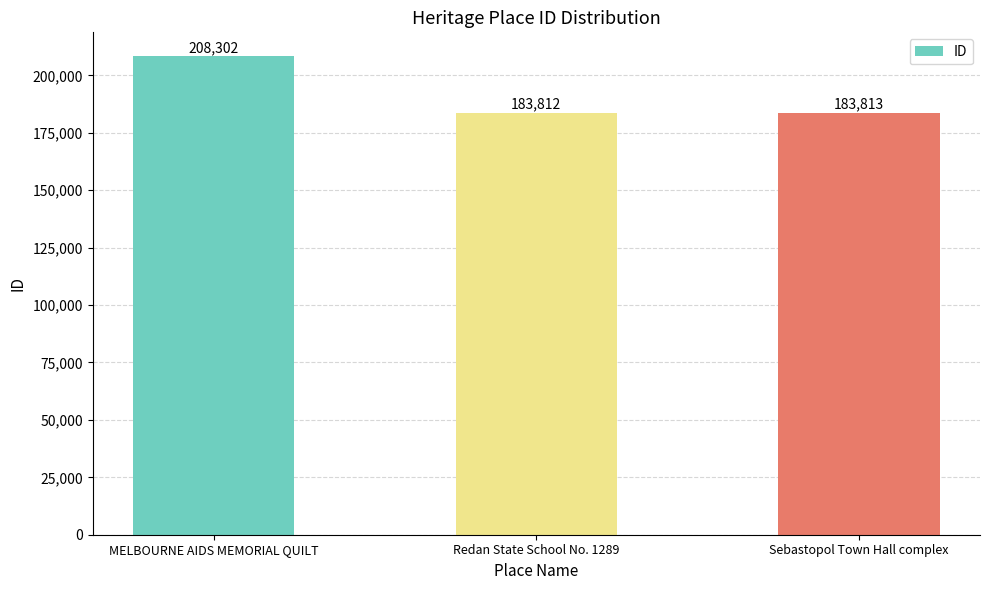

What is the sum of the values at Redan State School No. 1289 and Sebastopol Town Hall complex?

367625